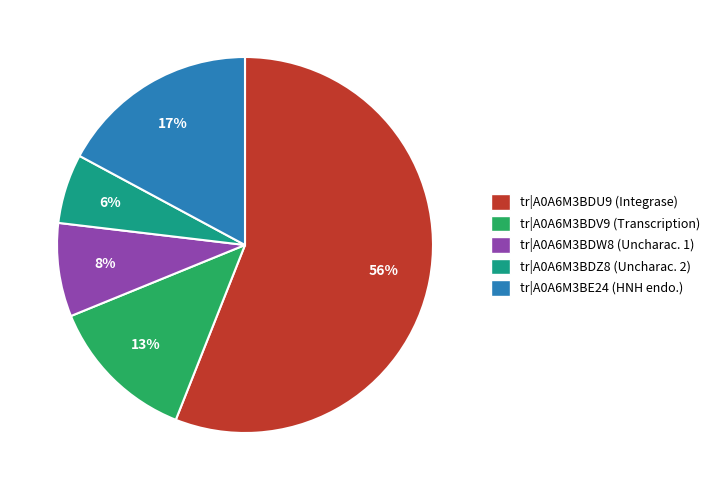

Combined, do tr|A0A6M3BDV9 (Transcription) and tr|A0A6M3BDW8 (Uncharac. 1) account for over 50%?

No